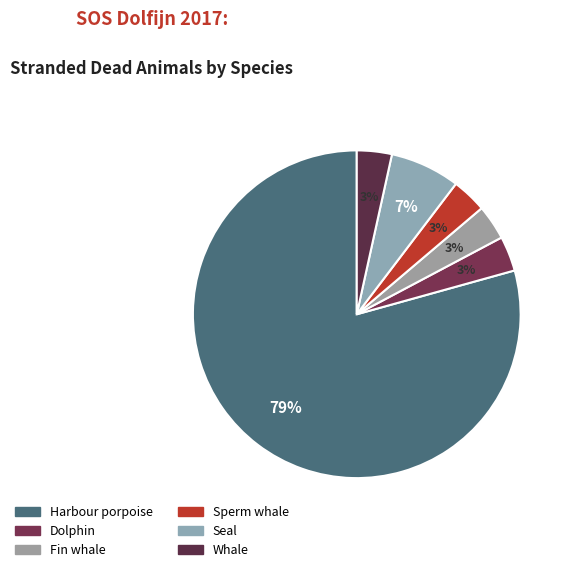

To the nearest percent, what portion does Whale represent?

3%